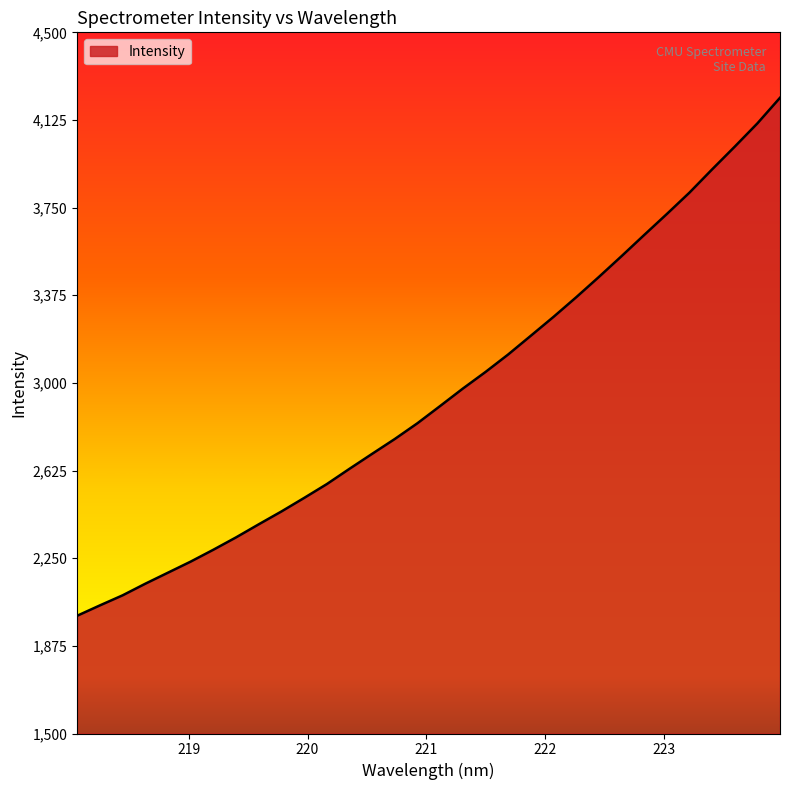

What is the greatest value displayed?

4220.0